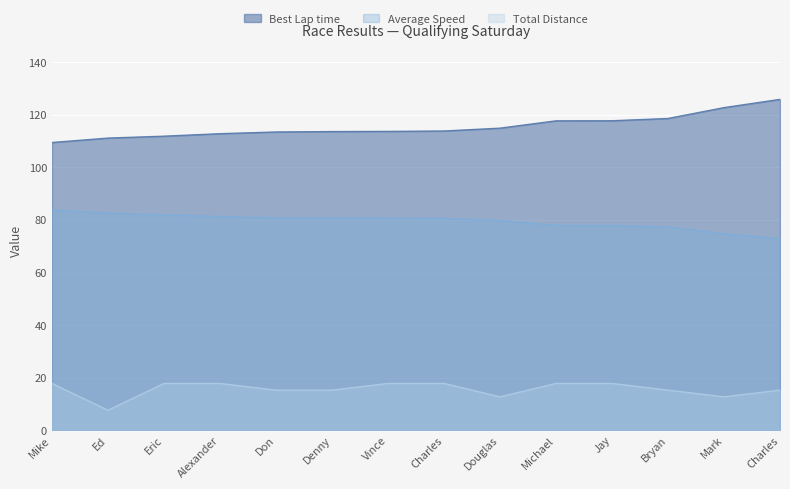

What are all the series names shown in the legend?

Best Lap time, Average Speed, Total Distance